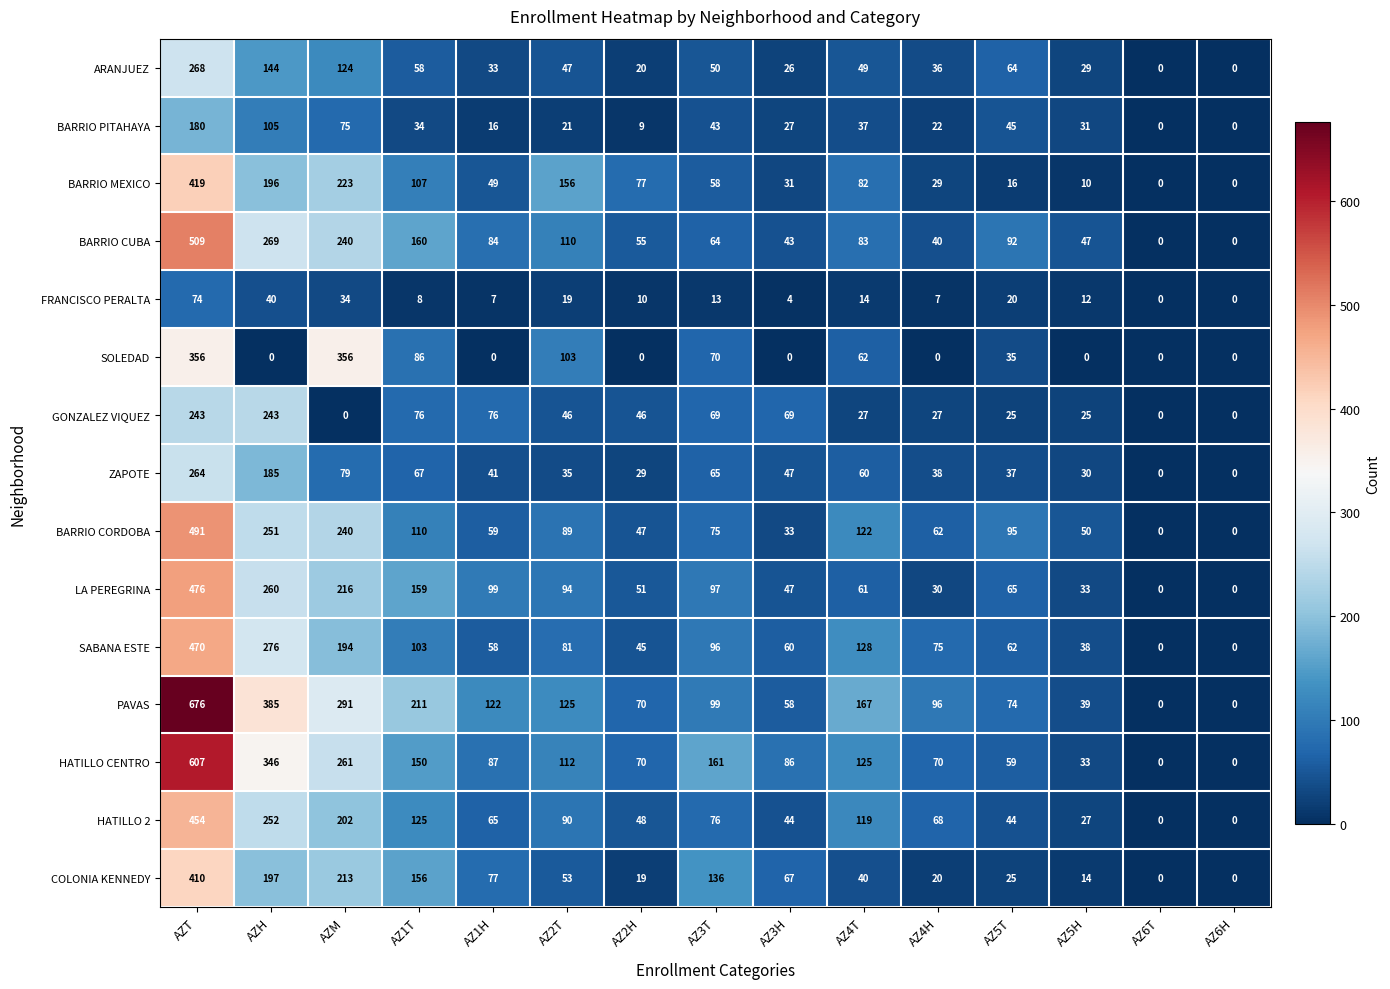

What is the total value across all series at AZT?

5897